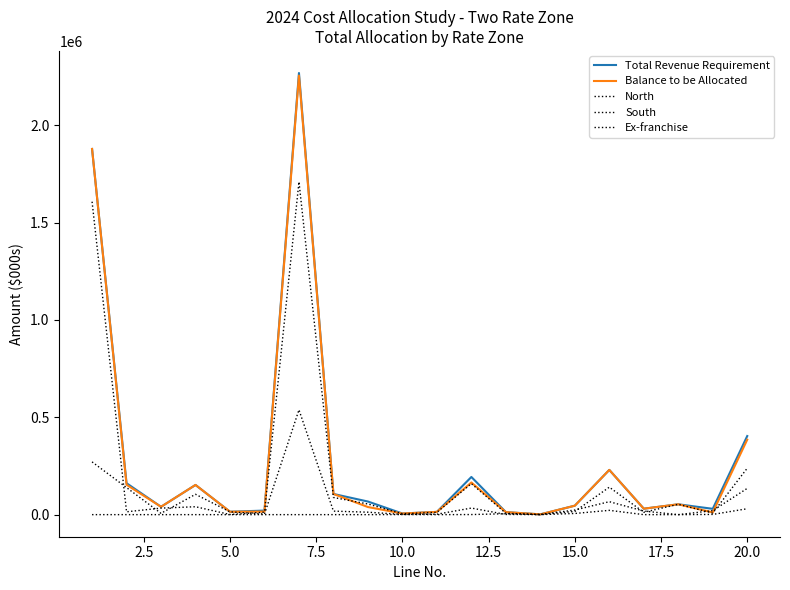

Is this an area chart (filled region under the line)?

No